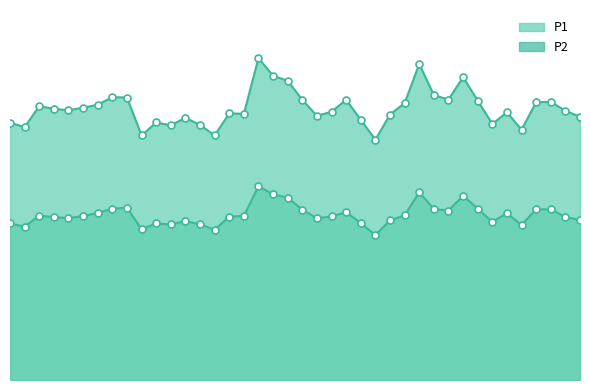

At which category does P1 reach its first local peak?

00:06